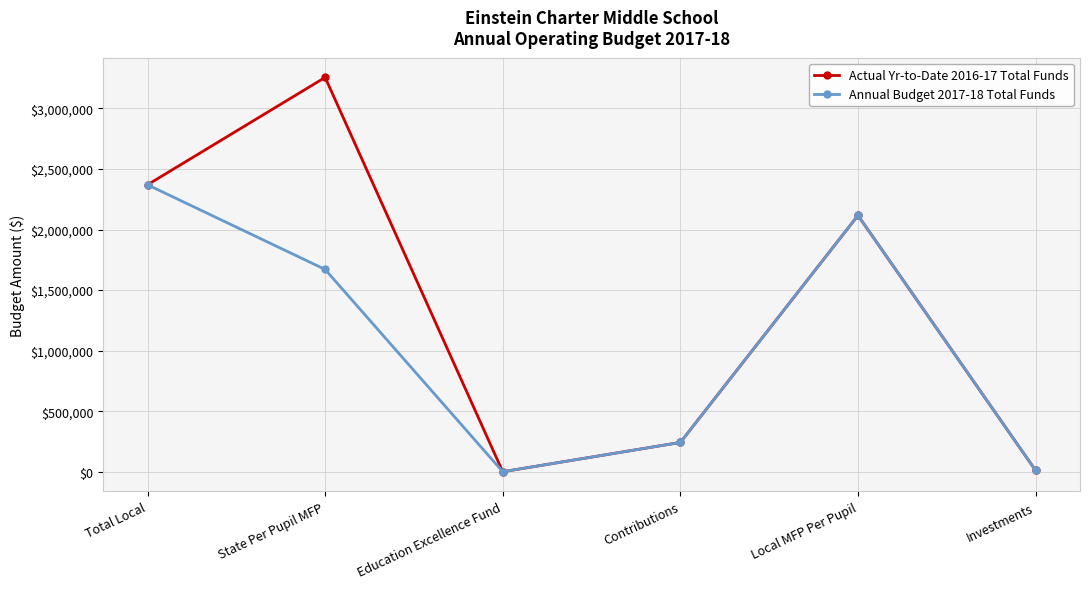

Where is the first local maximum for Actual Yr-to-Date 2016-17 Total Funds?

State Per Pupil MFP